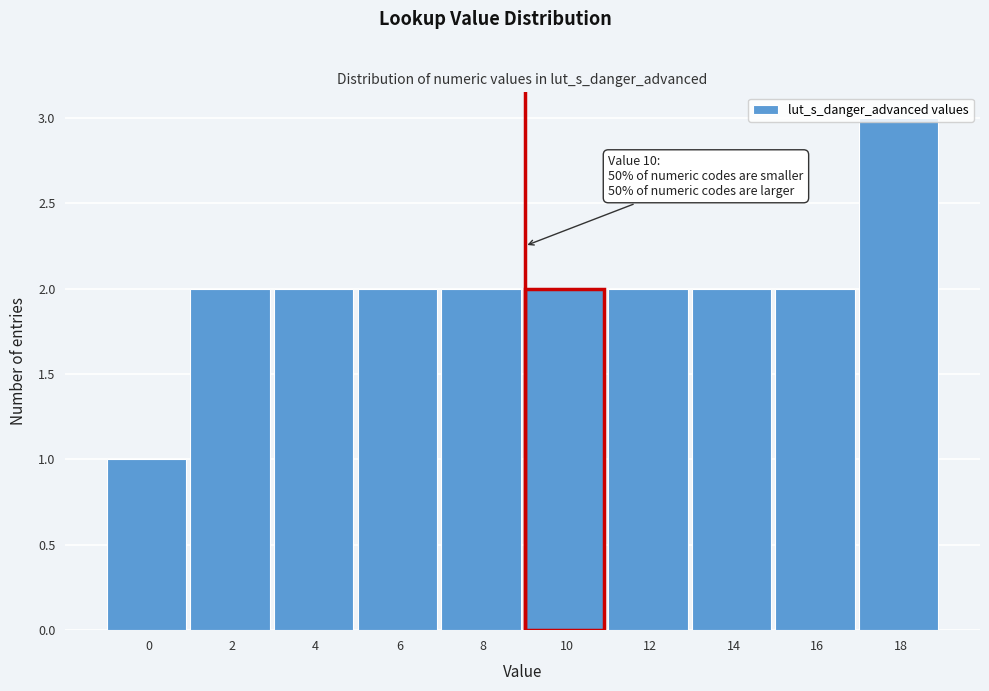

Is it true that the value at 14 is 2?

True